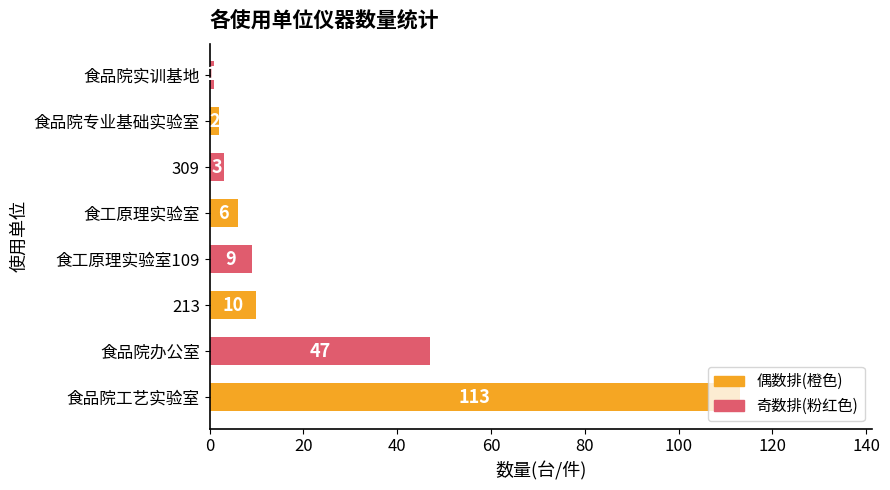

What is the sum of the values at 食工原理实验室 and 食品院工艺实验室?

119